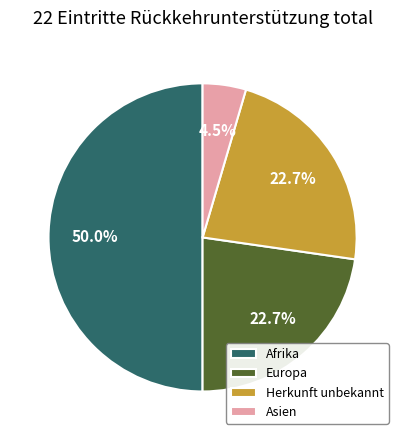

How many slices are in this pie chart?

4